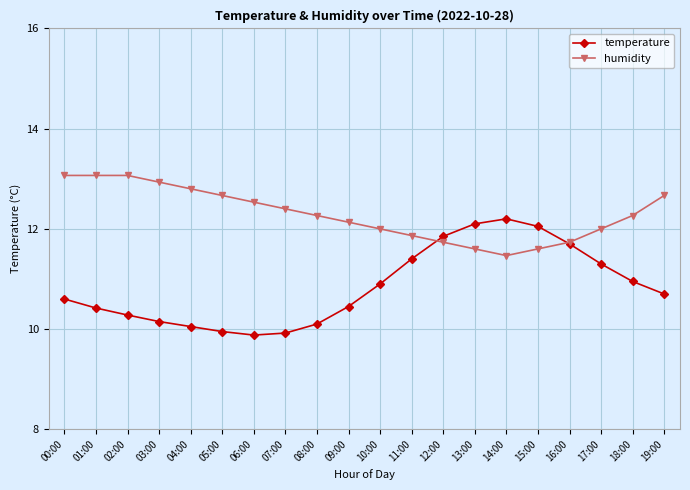

What is the highest value of the temperature series?

12.2